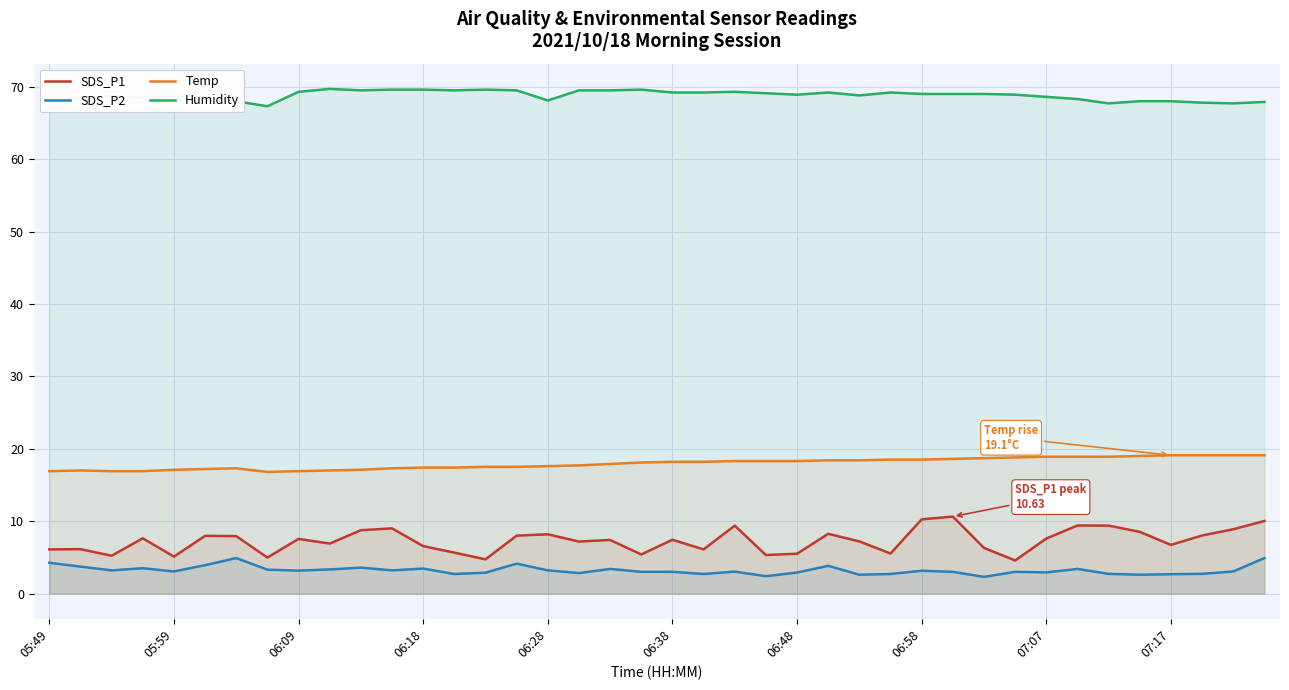

Which series has the largest range (max minus min)?

SDS_P1